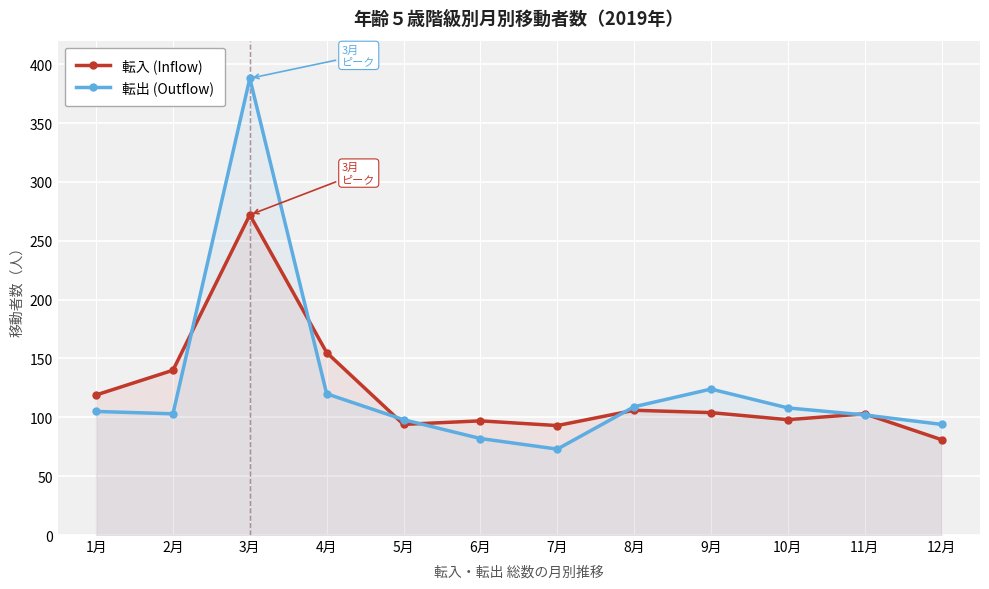

Reading right to left, extract all data points from this chart.

転入 (Inflow): 12月=81	11月=103	10月=98	9月=104	8月=106	7月=93	6月=97	5月=94	4月=155	3月=272	2月=140	1月=119
転出 (Outflow): 12月=94	11月=102	10月=108	9月=124	8月=109	7月=73	6月=82	5月=98	4月=120	3月=388	2月=103	1月=105